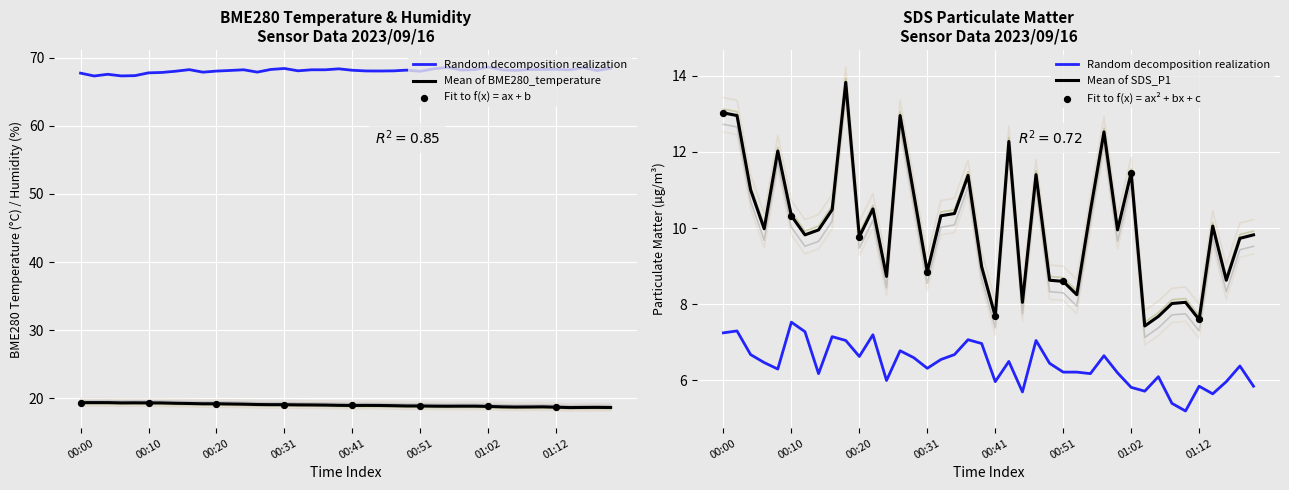

At how many categories does at least one series exceed 45?

40